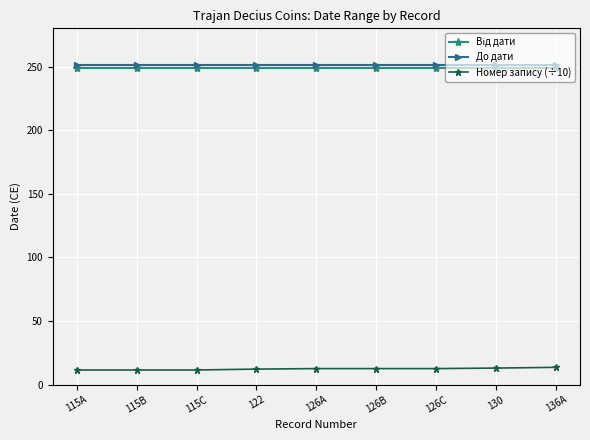

True or false: Номер запису (÷10) and До дати cross at least once.

False